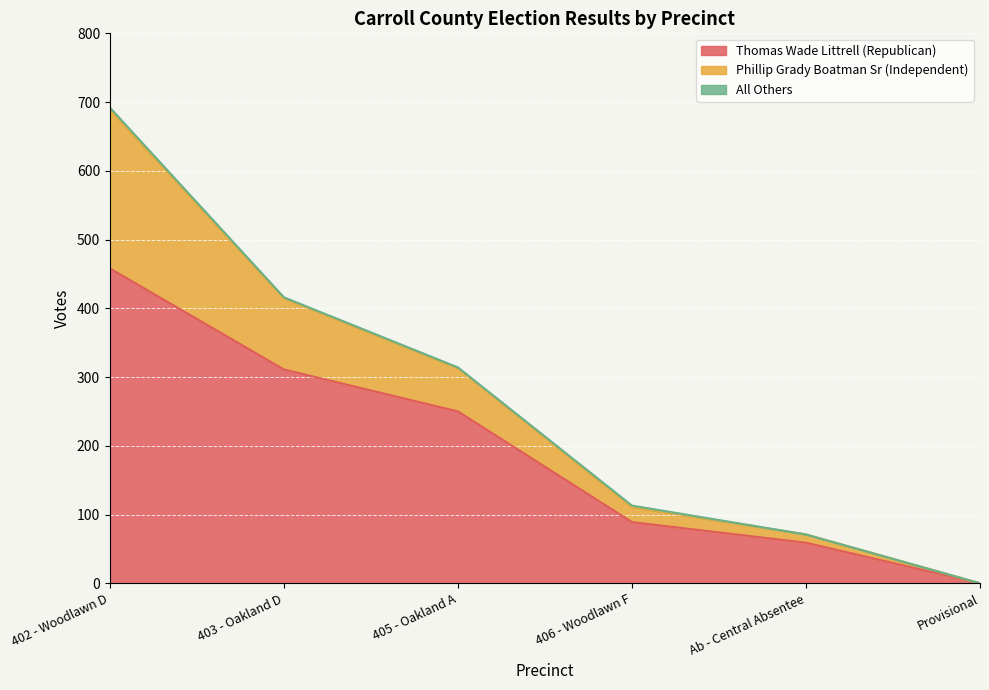

Which series has the largest total across all categories?

Thomas Wade Littrell (Republican)